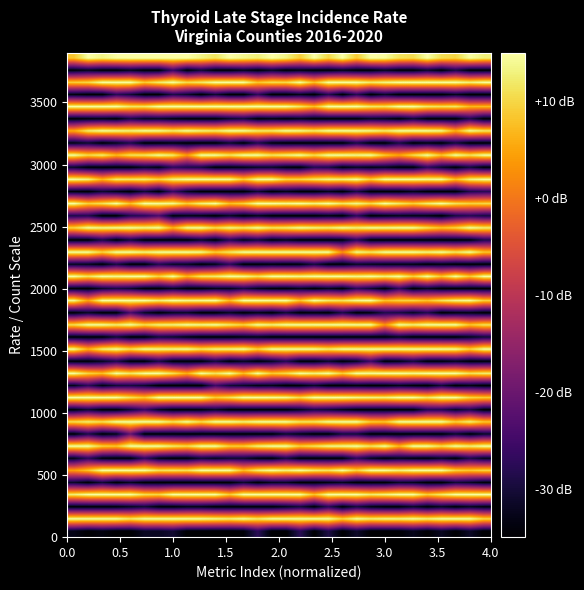

Count the number of data series in this chart.

40